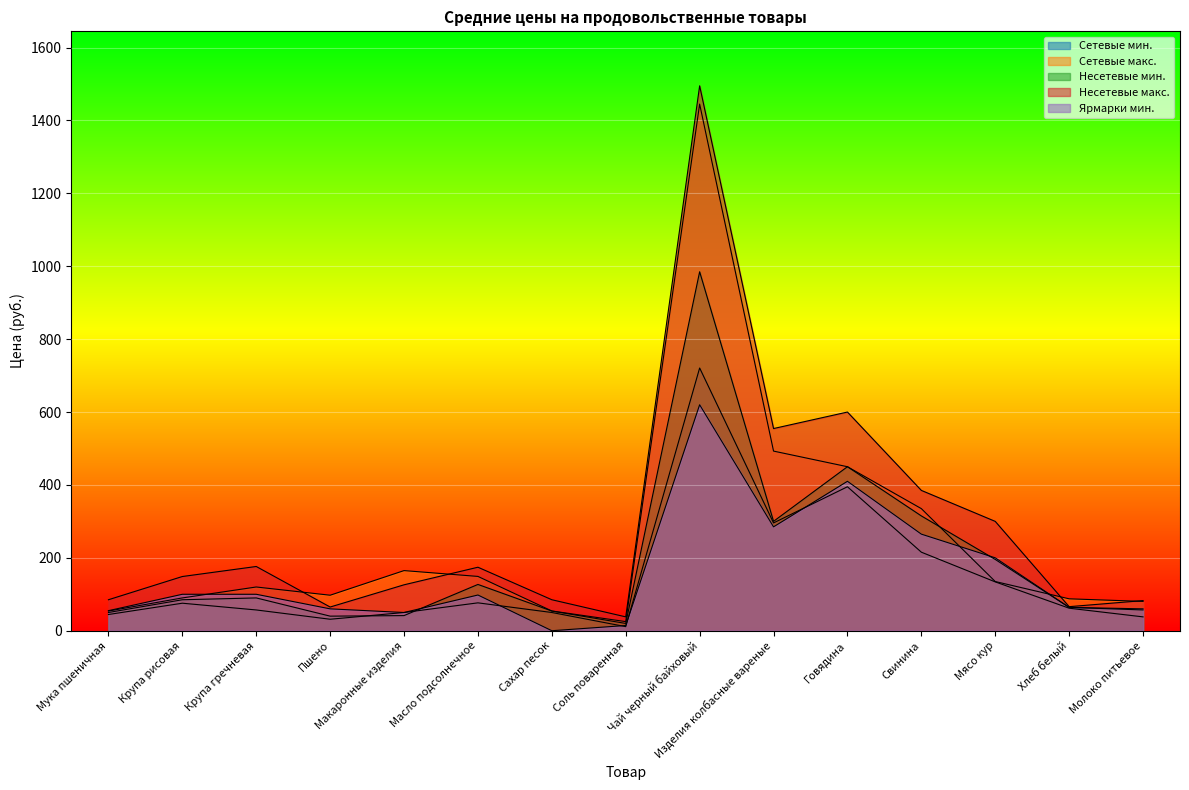

Reading right to left, what are all the values shown in this chart?

Сетевые мин.: Молоко питьевое=38.0	Хлеб белый=61.8	Мясо кур=134.0	Свинина=215.5	Говядина=395.0	Изделия колбасные вареные=295.8	Чай черный байховый=720.9	Соль поваренная=11.2	Сахар песок=50.0	Масло подсолнечное=76.5	Макаронные изделия=50.0	Пшено=31.5	Крупа гречневая=57.0	Крупа рисовая=75.5	Мука пшеничная=44.5
Сетевые макс.: Молоко питьевое=80.5	Хлеб белый=87.5	Мясо кур=135.0	Свинина=335.0	Говядина=450.0	Изделия колбасные вареные=492.9	Чай черный байховый=1445.0	Соль поваренная=25.0	Сахар песок=54.2	Масло подсолнечное=149.0	Макаронные изделия=165.0	Пшено=97.4	Крупа гречневая=120.0	Крупа рисовая=90.0	Мука пшеничная=54.0
Несетевые мин.: Молоко питьевое=57.0	Хлеб белый=64.0	Мясо кур=195.6	Свинина=315.0	Говядина=450.0	Изделия колбасные вареные=300.1	Чай черный байховый=984.9	Соль поваренная=20.0	Сахар песок=54.0	Масло подсолнечное=127.0	Макаронные изделия=41.5	Пшено=40.0	Крупа гречневая=90.0	Крупа рисовая=85.0	Мука пшеничная=50.0
Несетевые макс.: Молоко питьевое=82.7	Хлеб белый=66.0	Мясо кур=300.0	Свинина=385.0	Говядина=600.0	Изделия колбасные вареные=554.7	Чай черный байховый=1495.1	Соль поваренная=38.0	Сахар песок=85.0	Масло подсолнечное=174.2	Макаронные изделия=126.0	Пшено=65.0	Крупа гречневая=176.2	Крупа рисовая=148.7	Мука пшеничная=85.0
Ярмарки мин.: Молоко питьевое=60.0	Хлеб белый=64.0	Мясо кур=200.0	Свинина=265.0	Говядина=410.0	Изделия колбасные вареные=285.0	Чай черный байховый=620.0	Соль поваренная=14.3	Сахар песок=0.0	Масло подсолнечное=98.0	Макаронные изделия=50.0	Пшено=60.0	Крупа гречневая=100.0	Крупа рисовая=100.0	Мука пшеничная=55.0